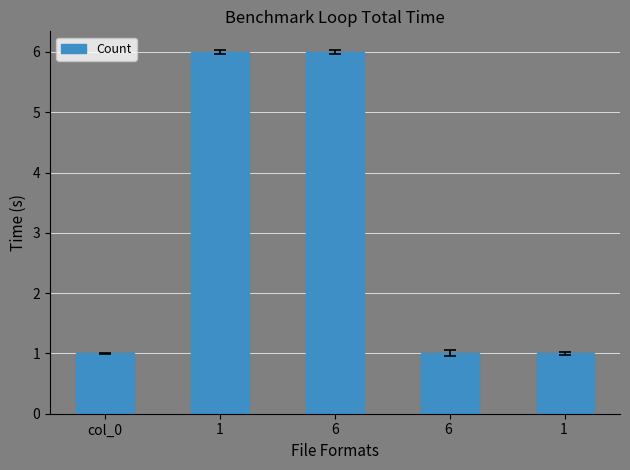

What is the ratio of the value at col_0 to the value at 6?

0.2